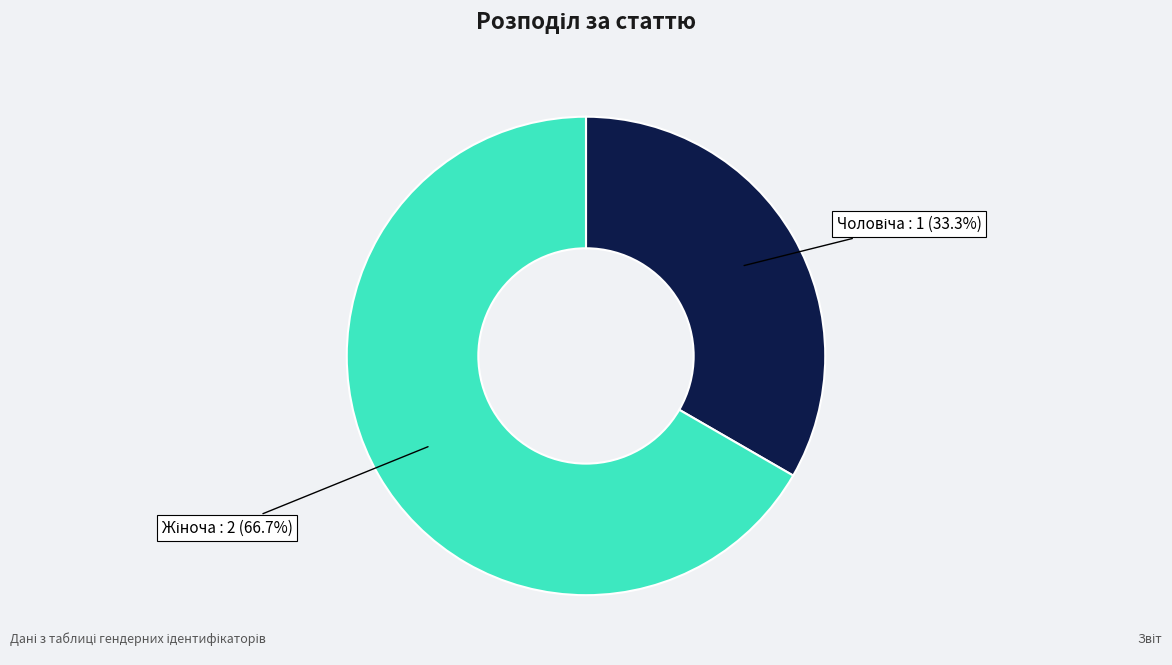

To the nearest percent, what is the average slice percentage?

50%